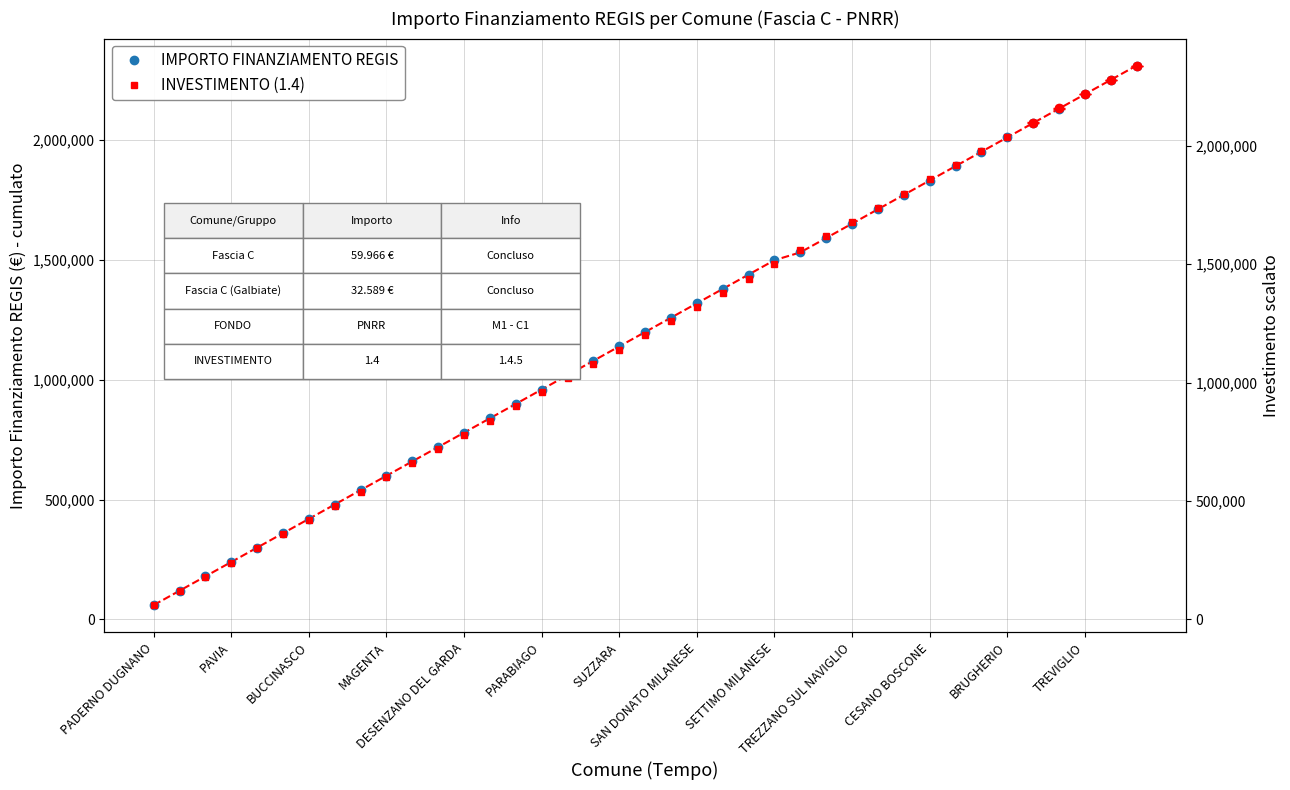

True or false: IMPORTO FINANZIAMENTO REGIS and INVESTIMENTO (1.4) cross at least once.

False